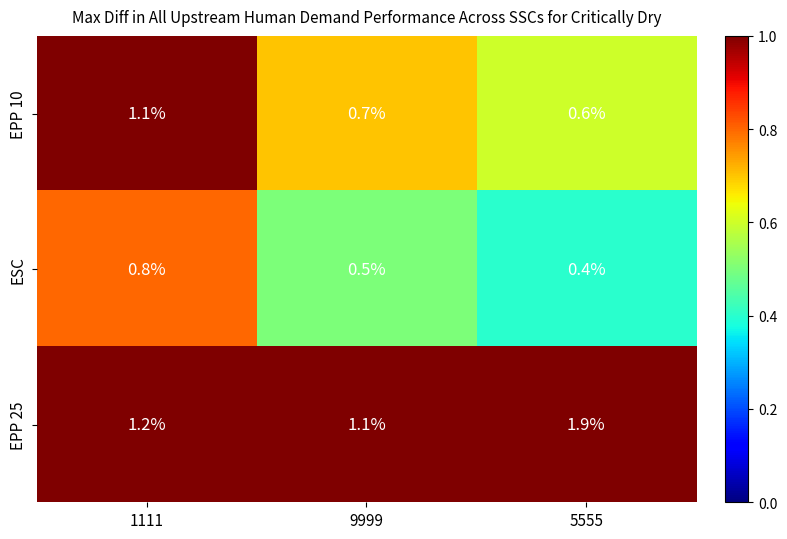

At which category is the sum across all series the highest?

1111